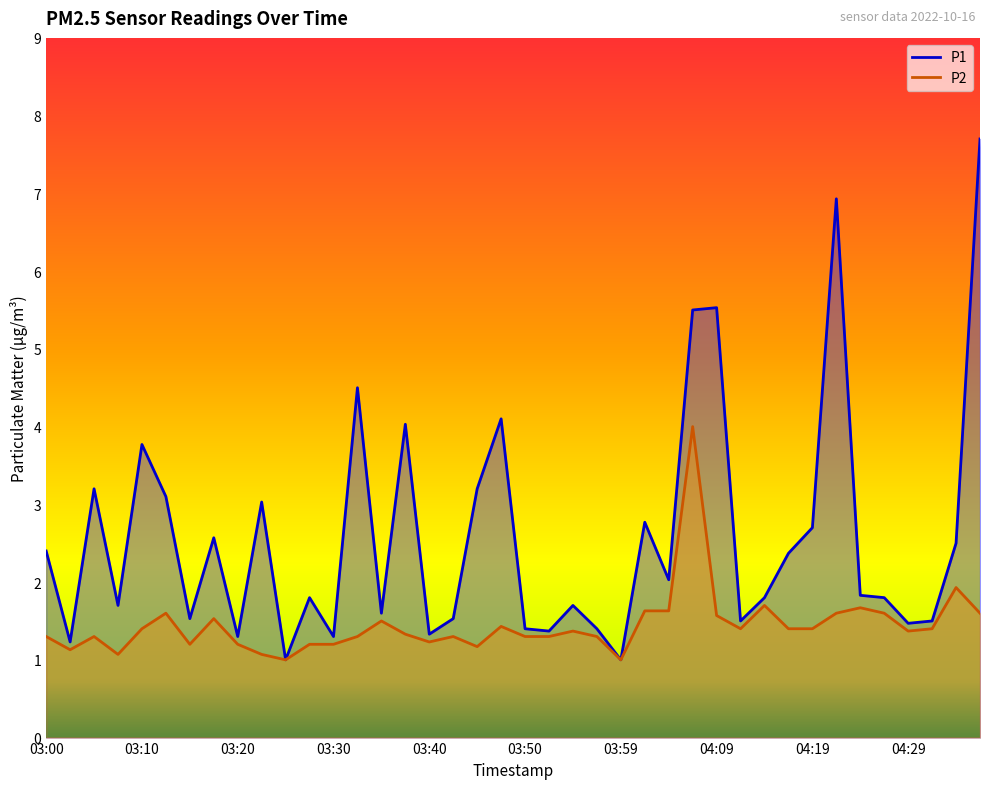

True or false: P2 and P1 intersect in this chart.

False